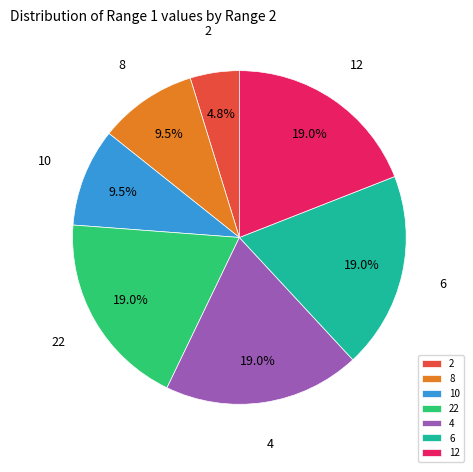

How many segments does this pie chart have?

7